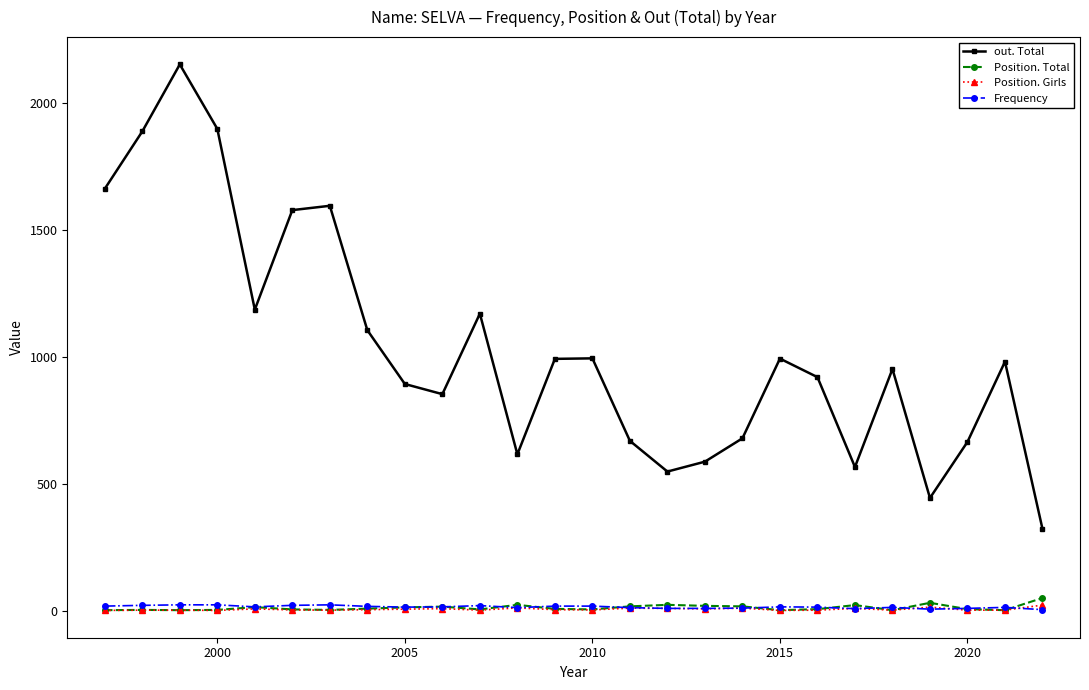

True or false: out. Total and Position. Total cross at least once.

False